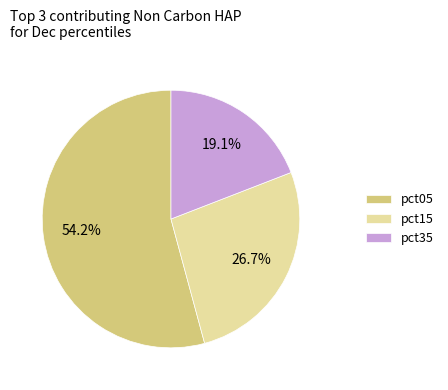

Is there a majority slice in this chart?

Yes